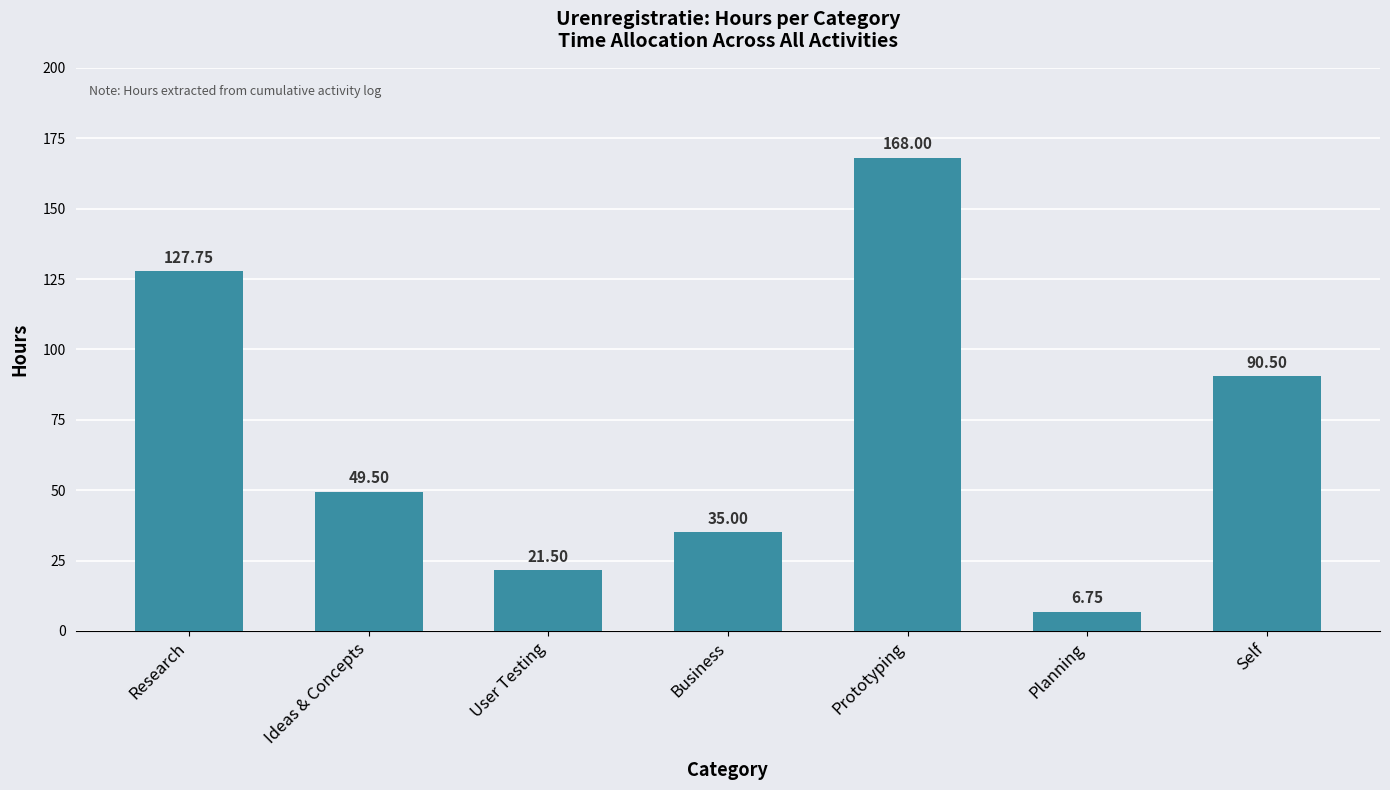

True or false: the data shows 46.5 at Self.

False